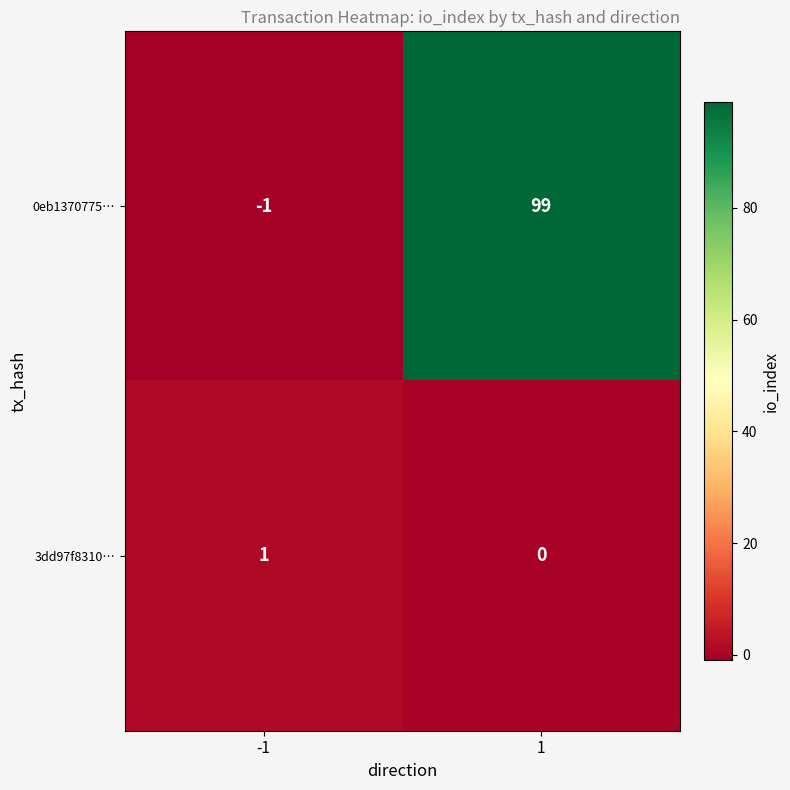

At how many categories does at least one series exceed 34?

1